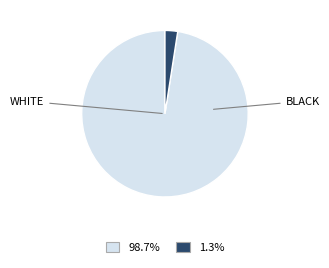

To the nearest percent, what is the average slice percentage?

50%